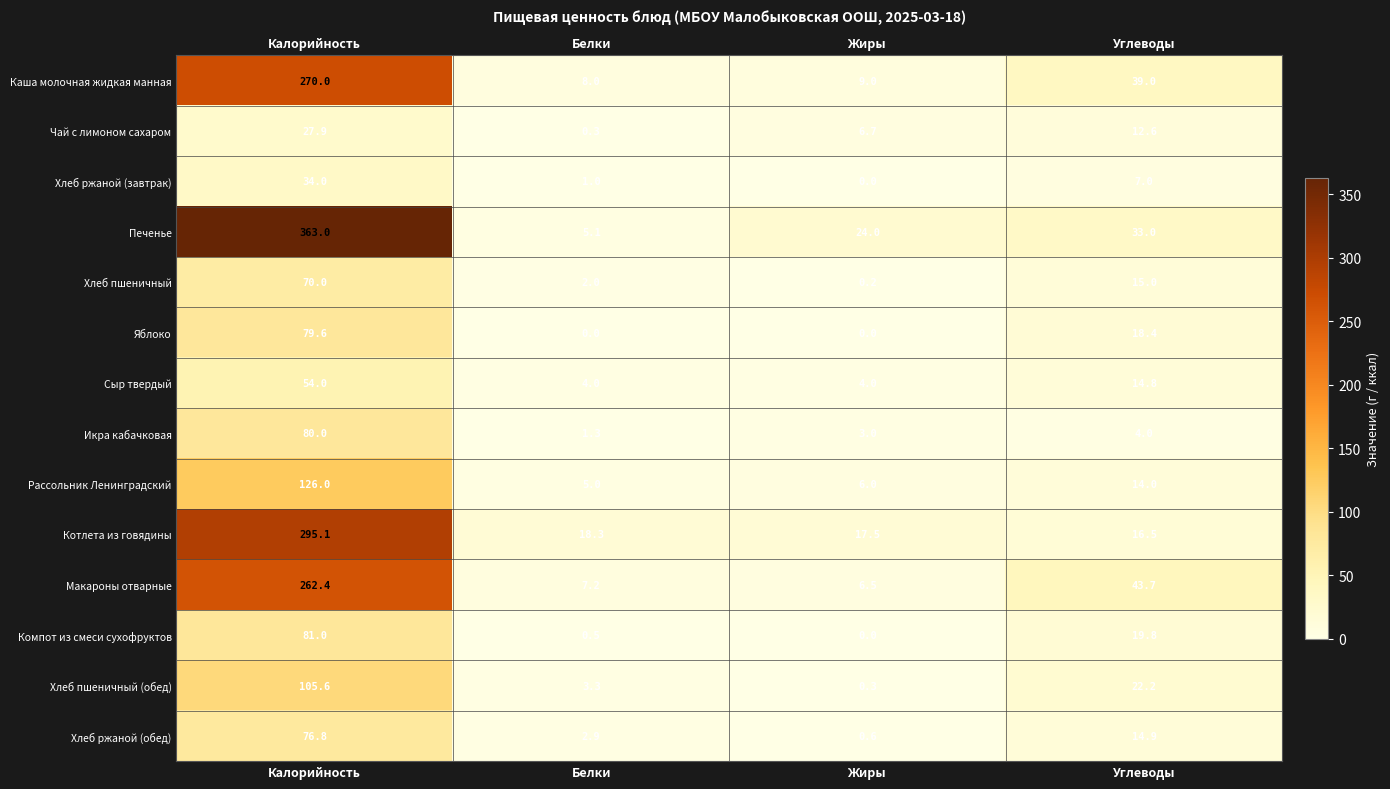

Which series has the largest range (max minus min)?

Печенье